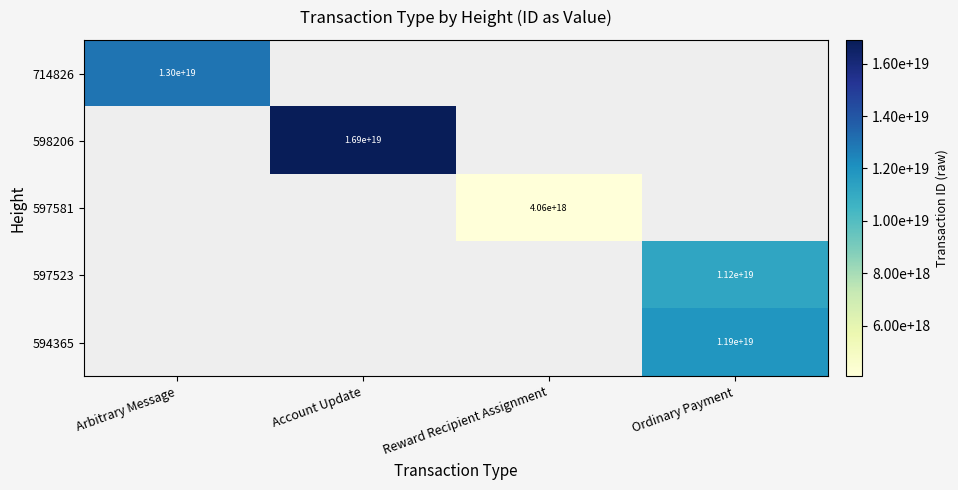

True or false: 714826 has a value of 6851307924421351424 at Arbitrary Message.

False